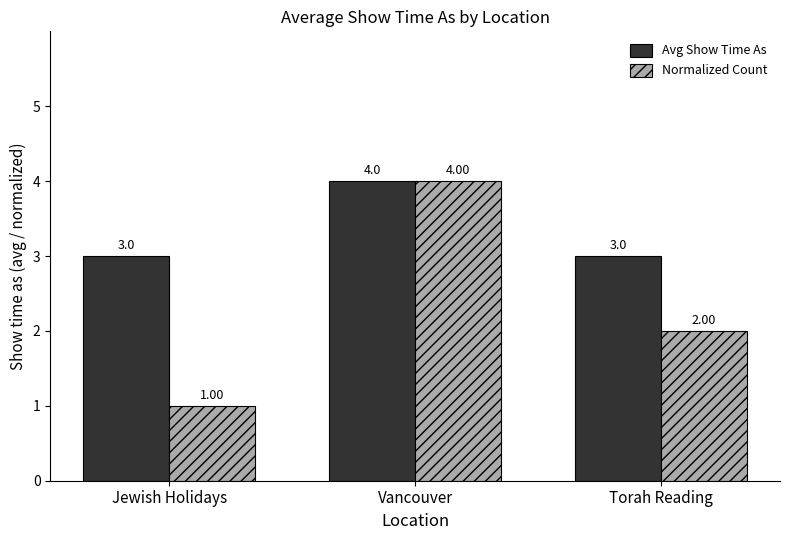

At which category is the sum across all series the highest?

Vancouver